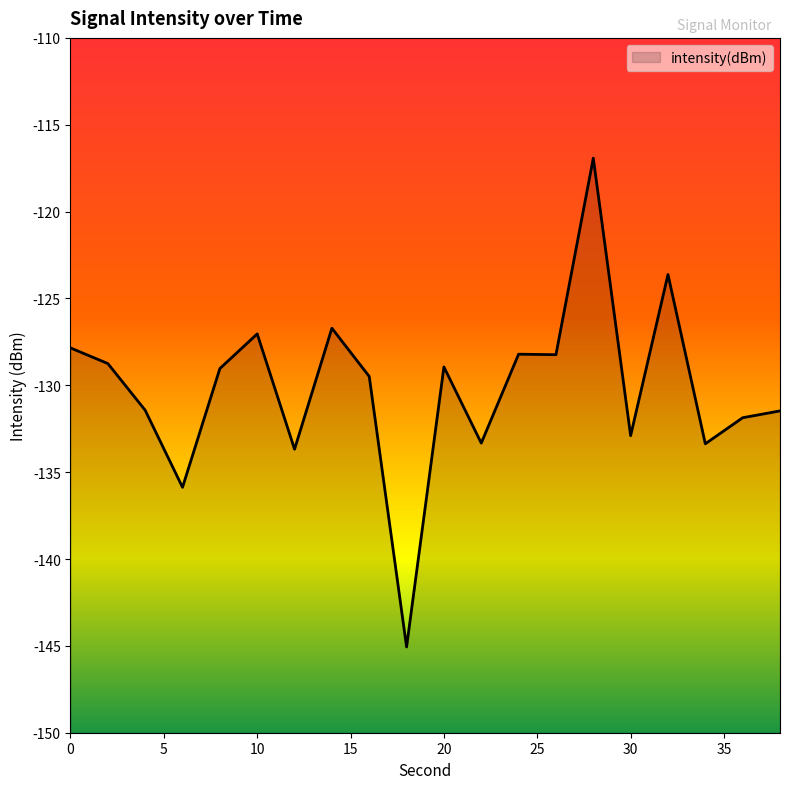

The chart shows a value of -88.0 at 10. True or false?

False